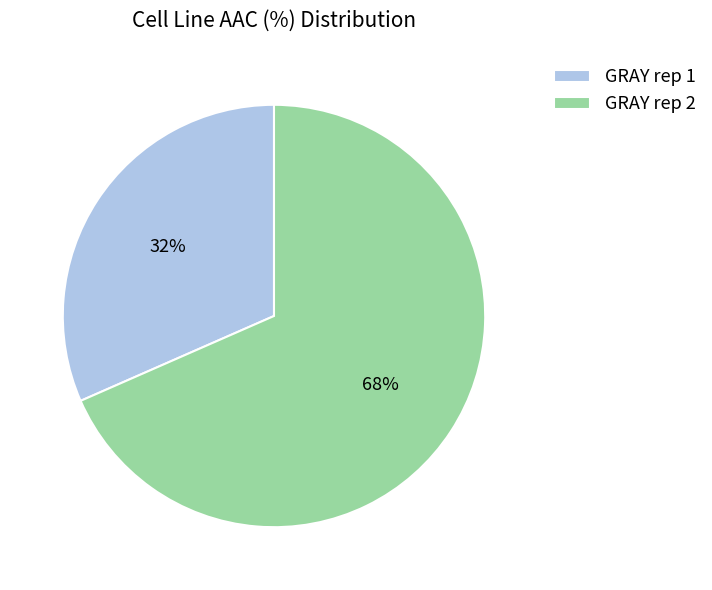

To the nearest percent, what percentage of the pie is GRAY rep 2?

68%